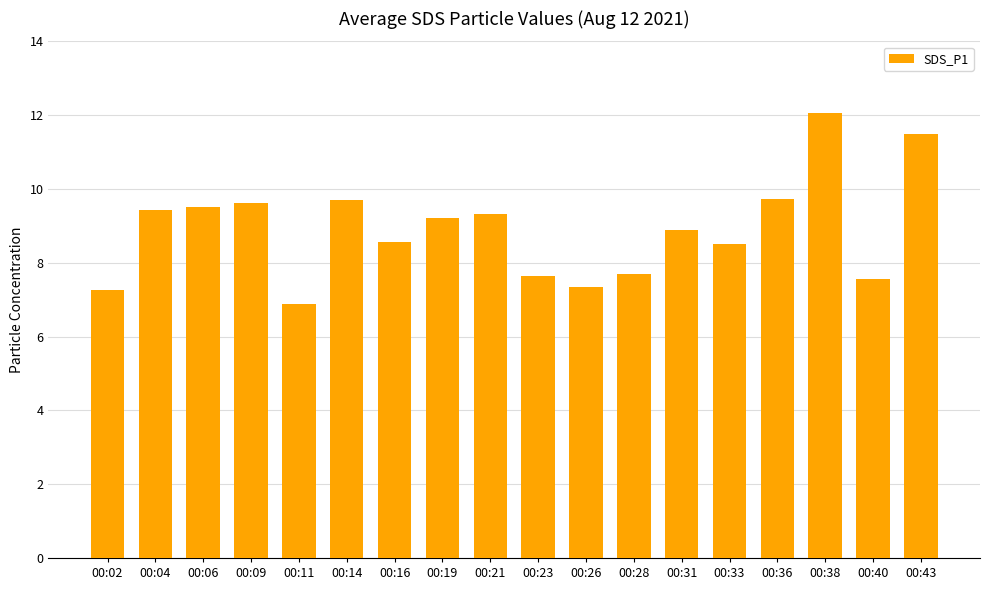

Where does the data first go above 9?

00:04